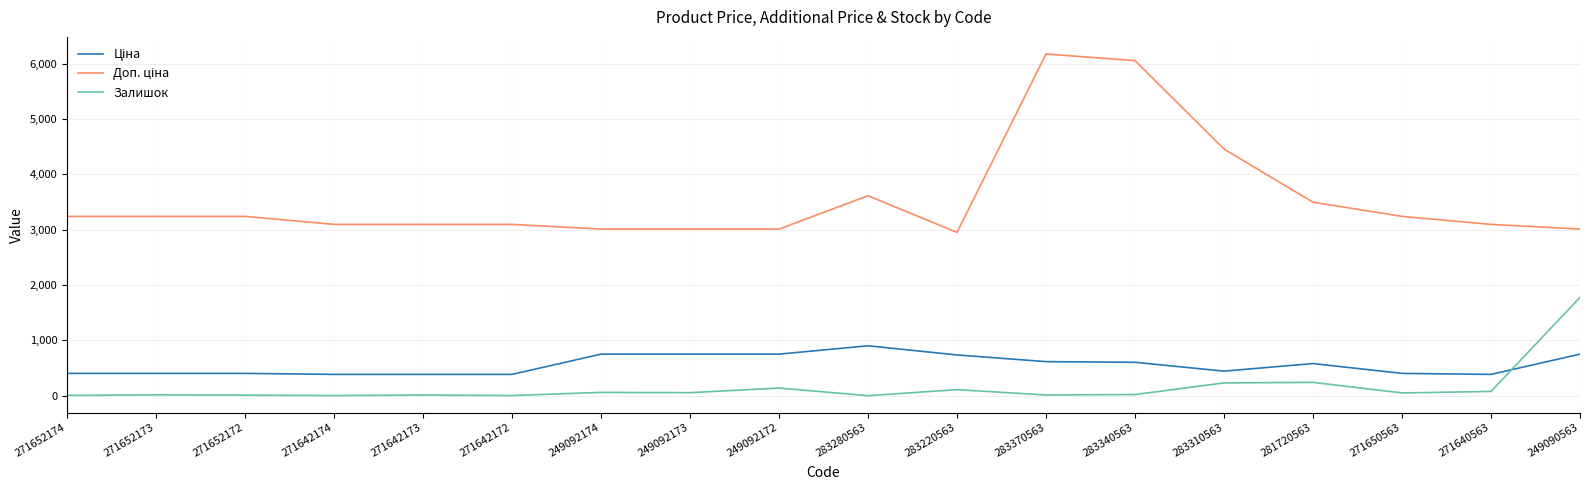

The Залишок series shows 79.0 at 271640563. True or false?

True